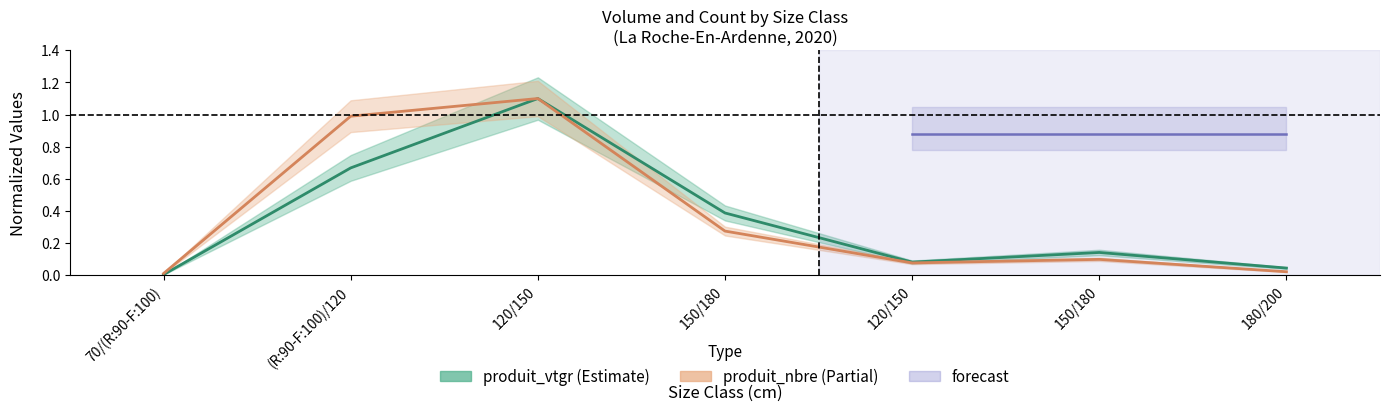

At which category is the sum across all series the highest?

120/150